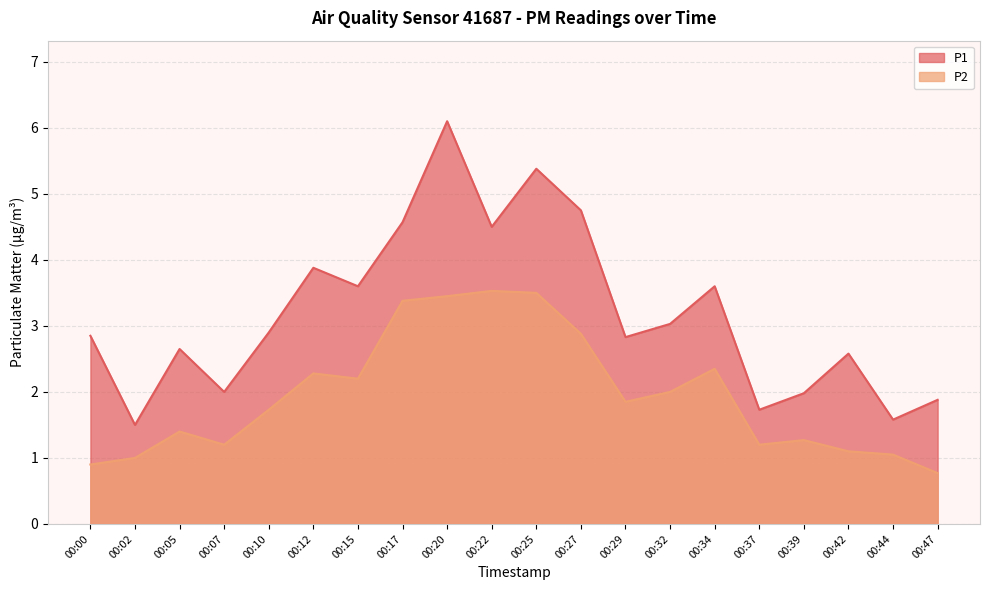

True or false: P2 and P1 intersect in this chart.

False